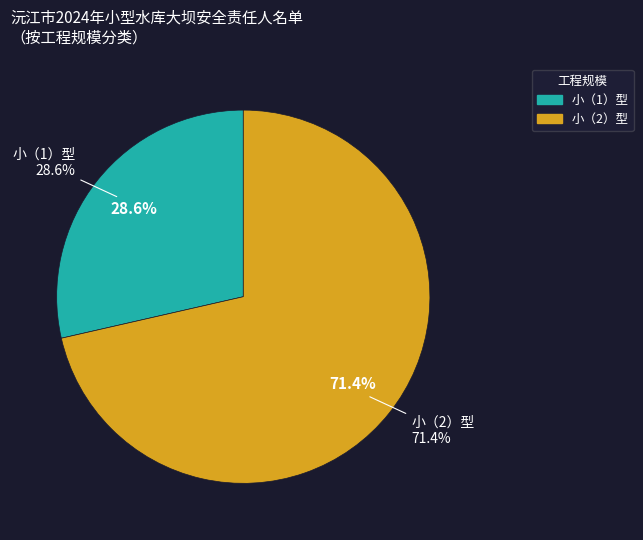

Which category has the smallest portion of the pie?

小（1）型